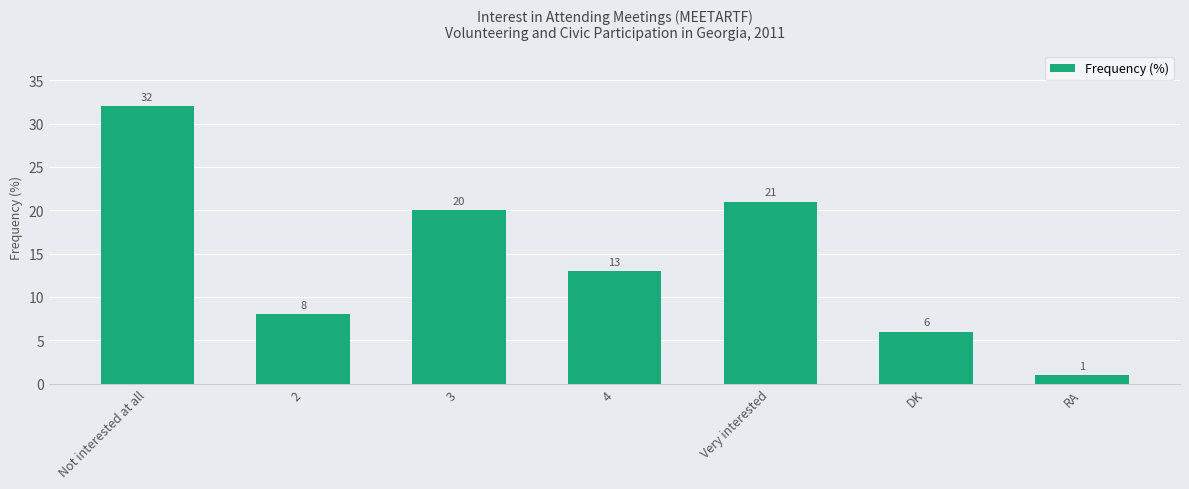

How many bars are there in total?

7